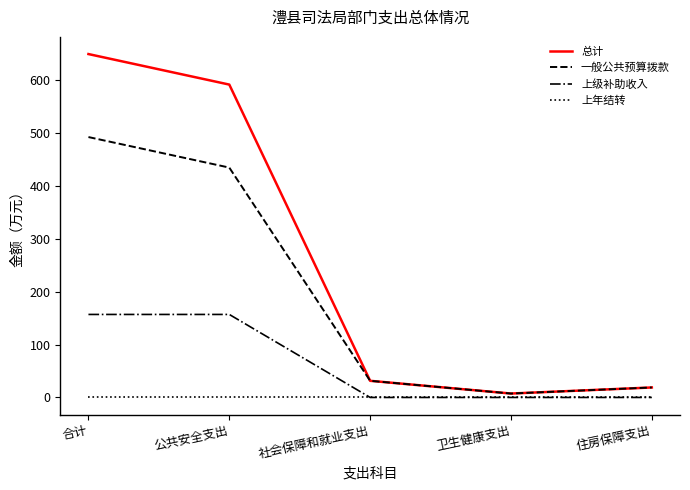

Reading left to right, list all the values displayed in this chart.

总计: 649.5	591.8	31.5	7.4	18.9
一般公共预算拨款: 492.5	434.8	31.5	7.4	18.9
上级补助收入: 157.0	157.0	0.0	0.0	0.0
上年结转: 0.0	0.0	0.0	0.0	0.0